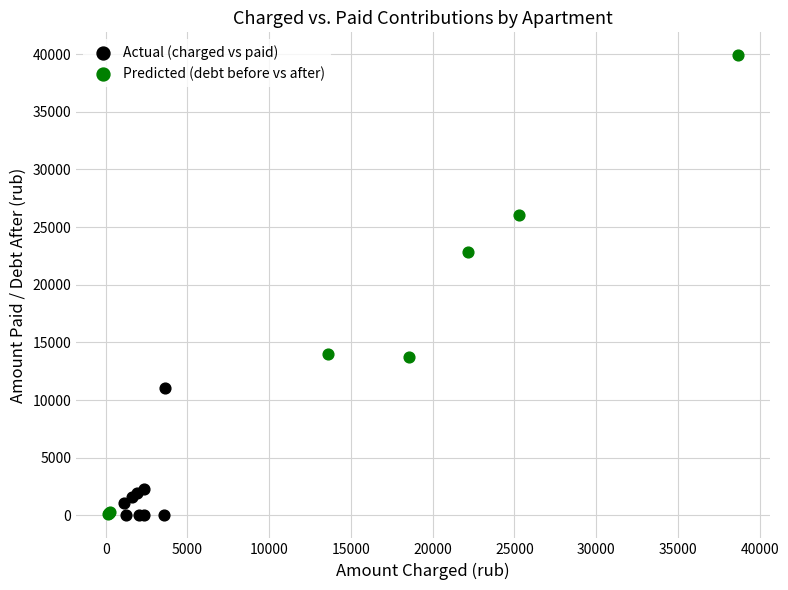

Which series has the widest spread of Y values?

Predicted (debt before vs after)